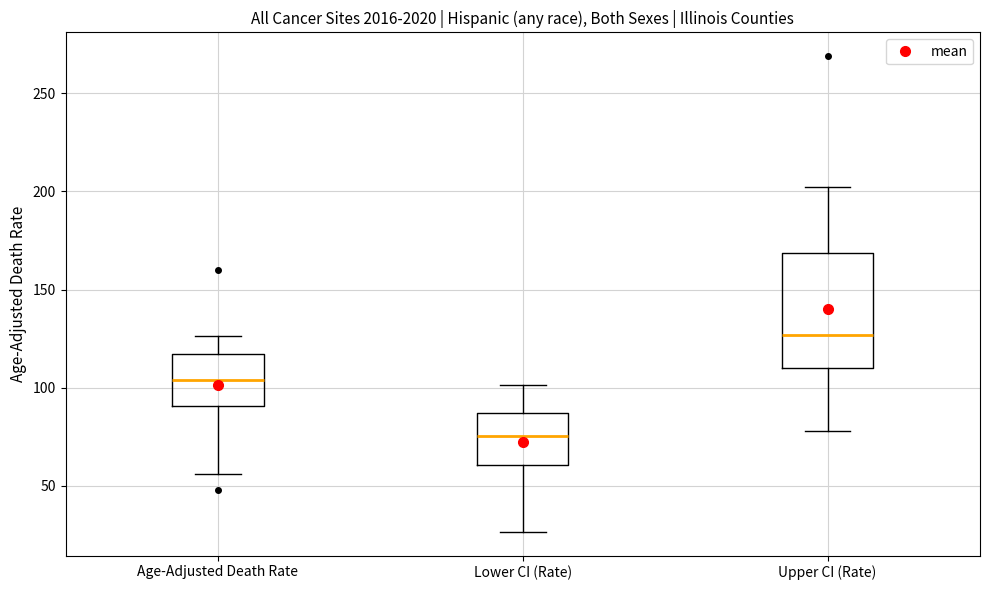

Where does the median line of the box for Upper CI (Rate) sit on the y-axis? The values are not printed on the chart, so give them approximately, as read against the axis.

125